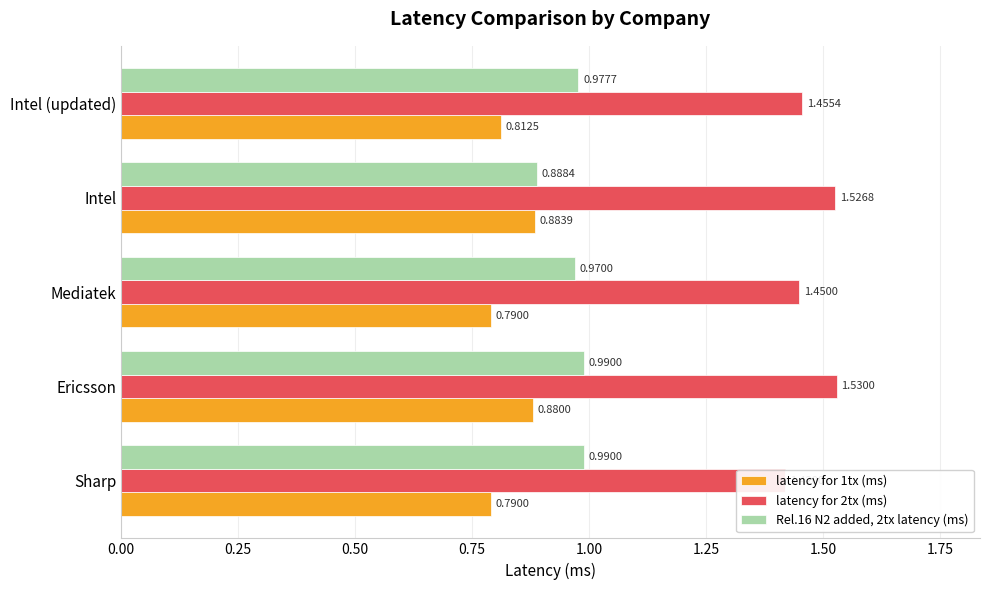

Which series has the largest total across all categories?

latency for 2tx (ms)